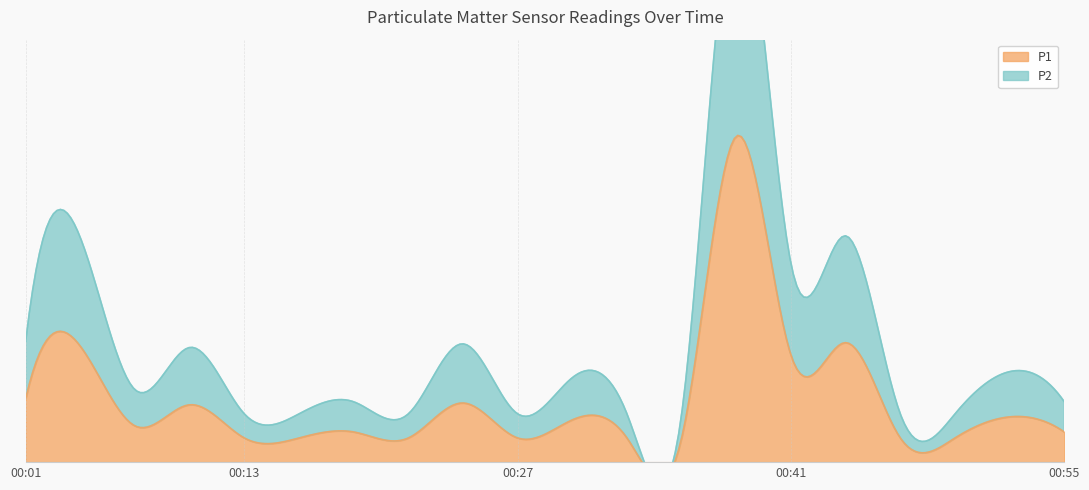

List the labels in order of P1 value, smallest first.

00:13, 00:16, 00:21, 00:27, 00:32, 00:35, 00:46, 00:49, 00:18, 00:55, 00:07, 00:30, 00:52, 00:10, 00:24, 00:01, 00:41, 00:04, 00:44, 00:38